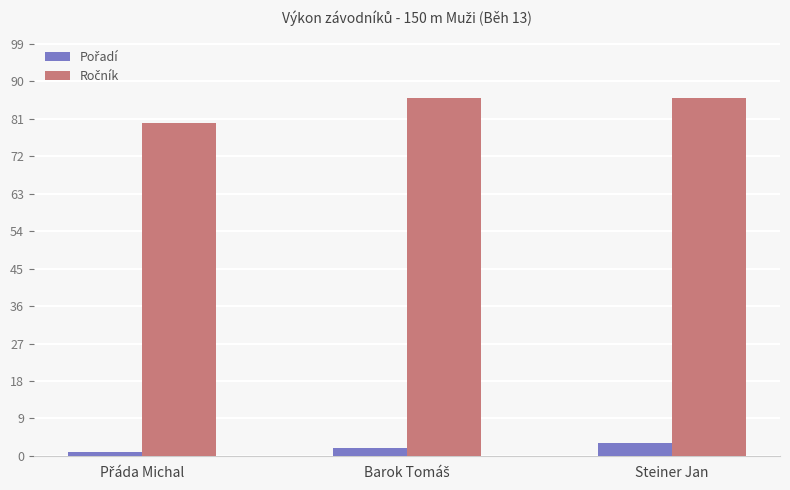

At how many categories does at least one series exceed 33?

3